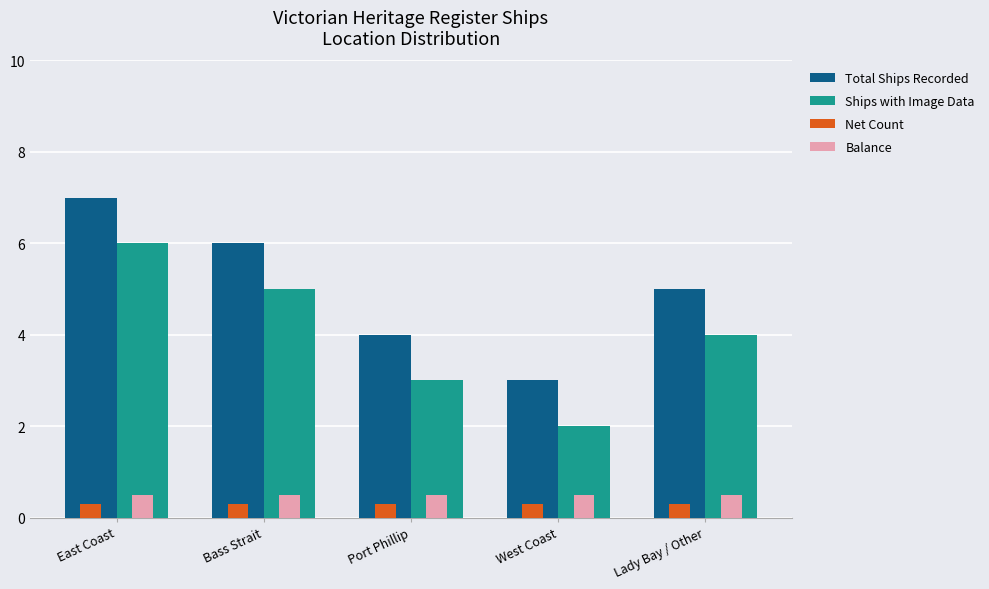

What is the value of the Ships with Image Data bar at the 4th from the left?

2.0